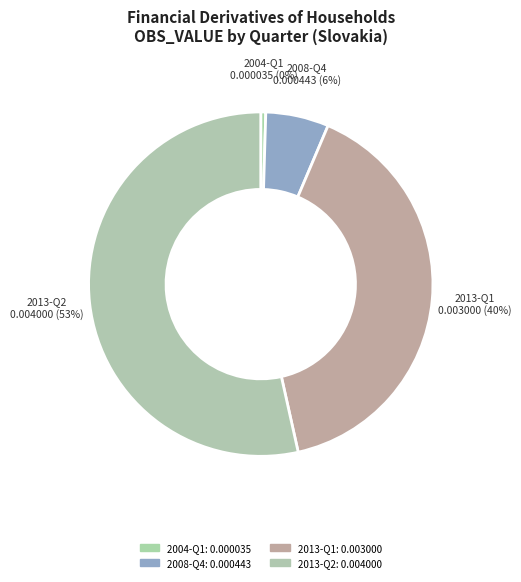

What is the majority slice?

2013-Q2